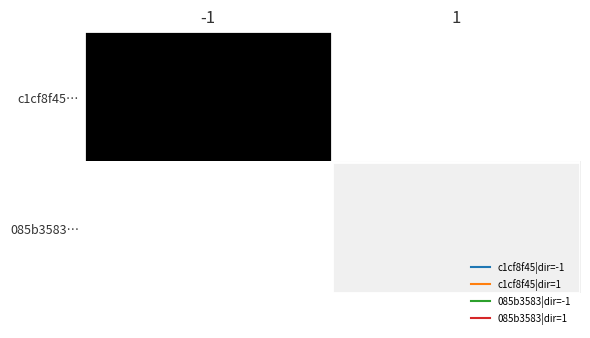

Rank the series by their average value, from lowest to highest.

085b3583…, c1cf8f45…